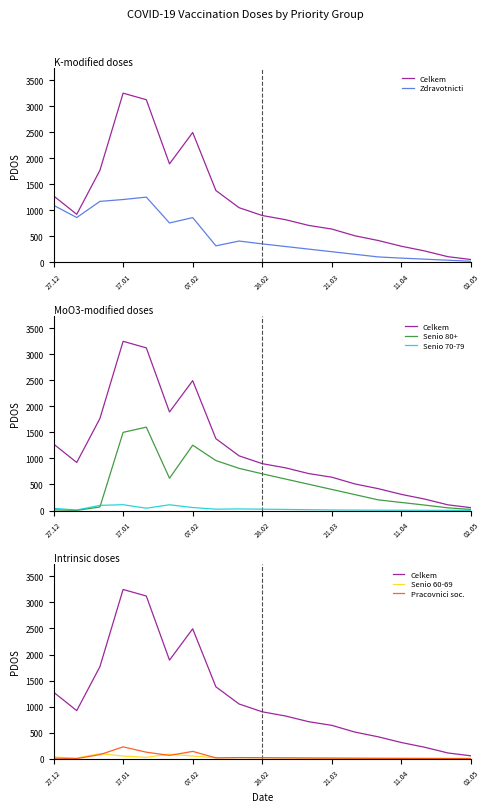

What is the value of the Senio 60-69 point at the 5th from the left?

26